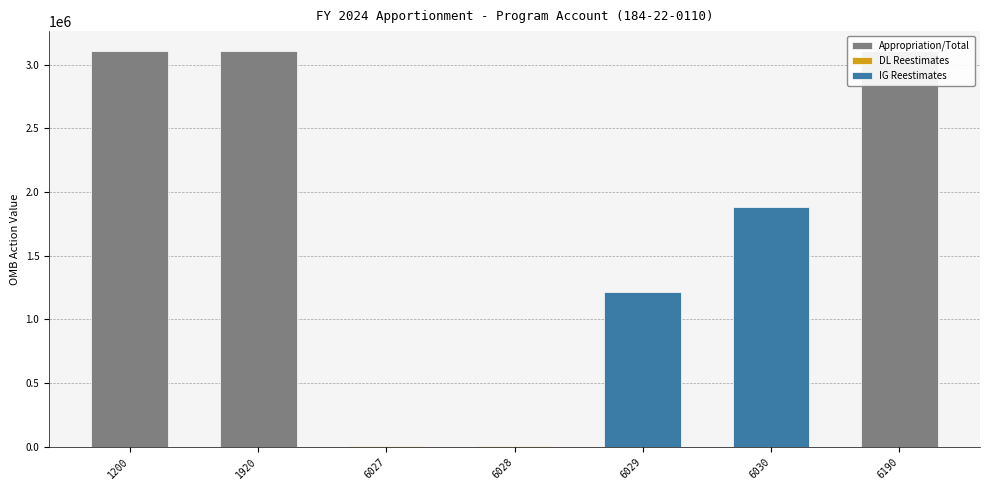

What is the smallest value displayed?

4916